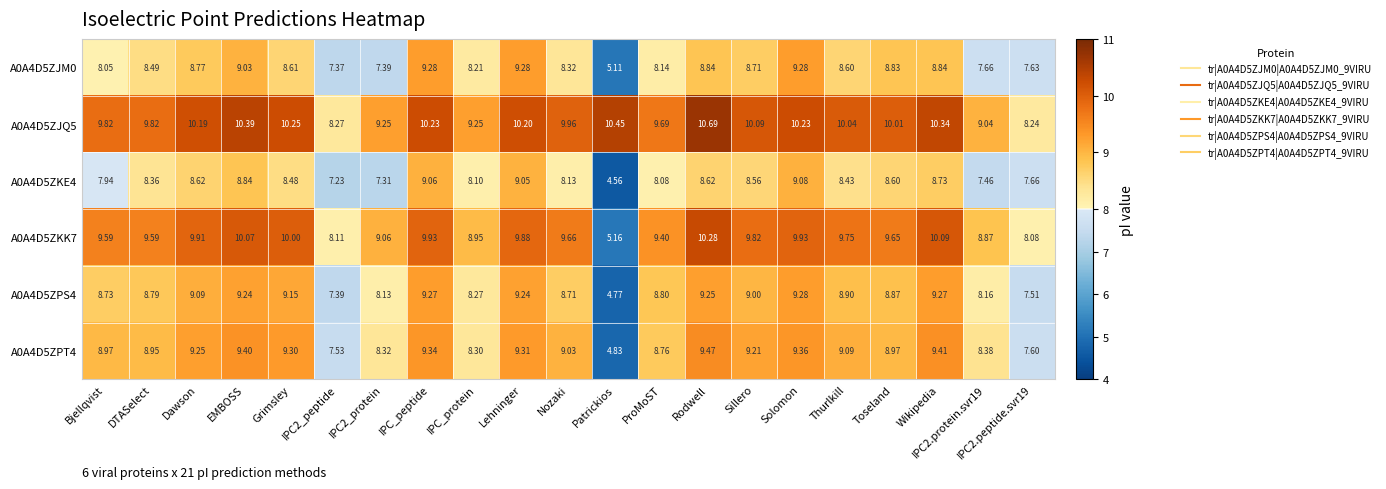

At which category does the chart reach its peak across all series?

Rodwell